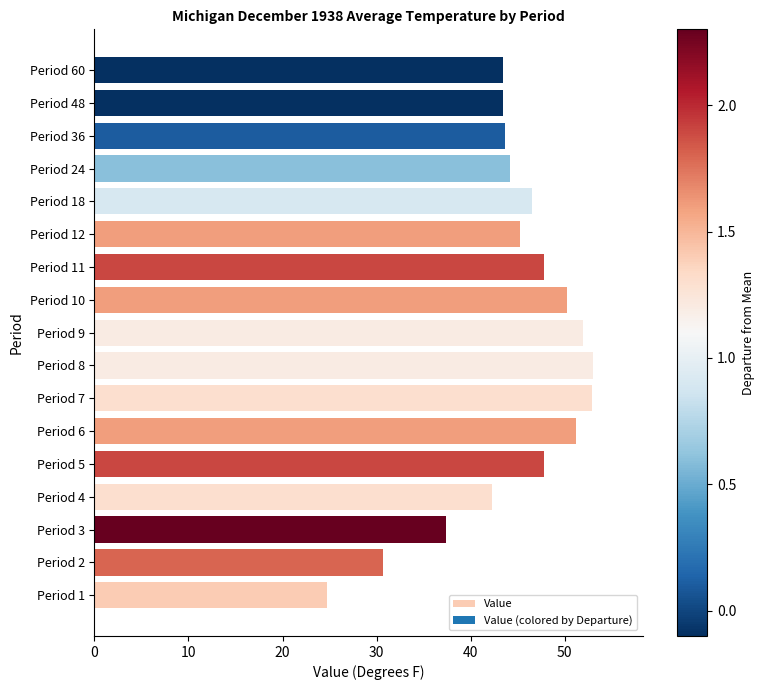

What value does the data have at Period 18?

46.5